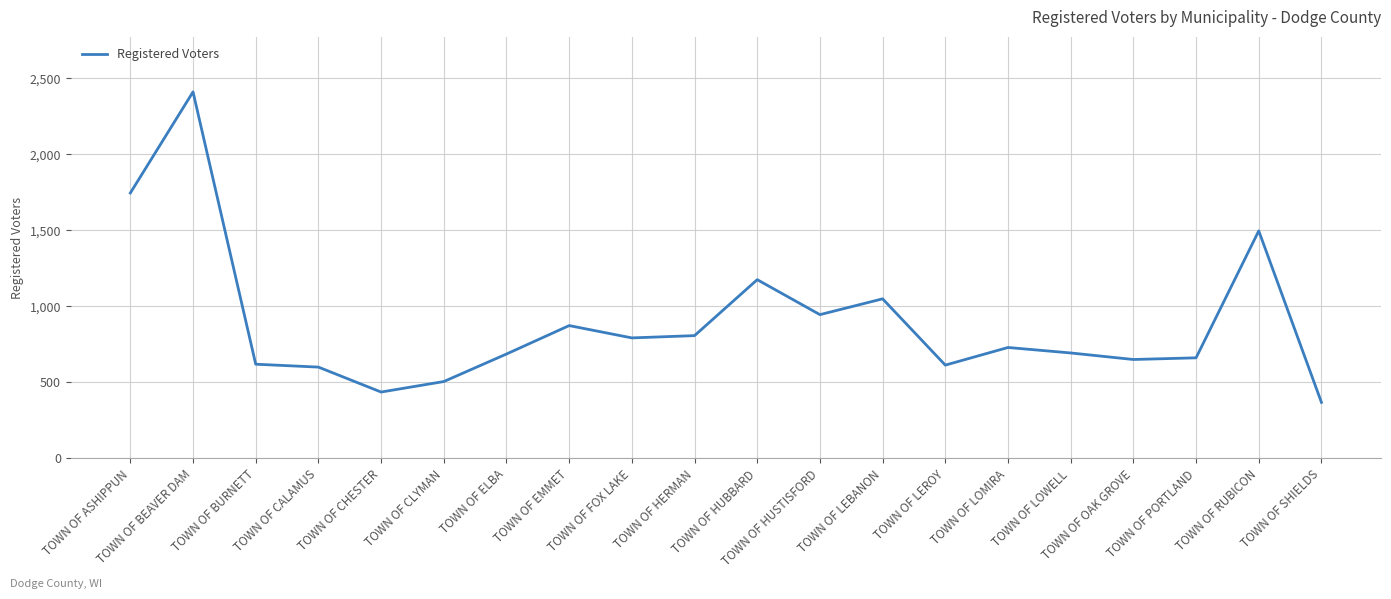

What is the smallest value displayed?

369